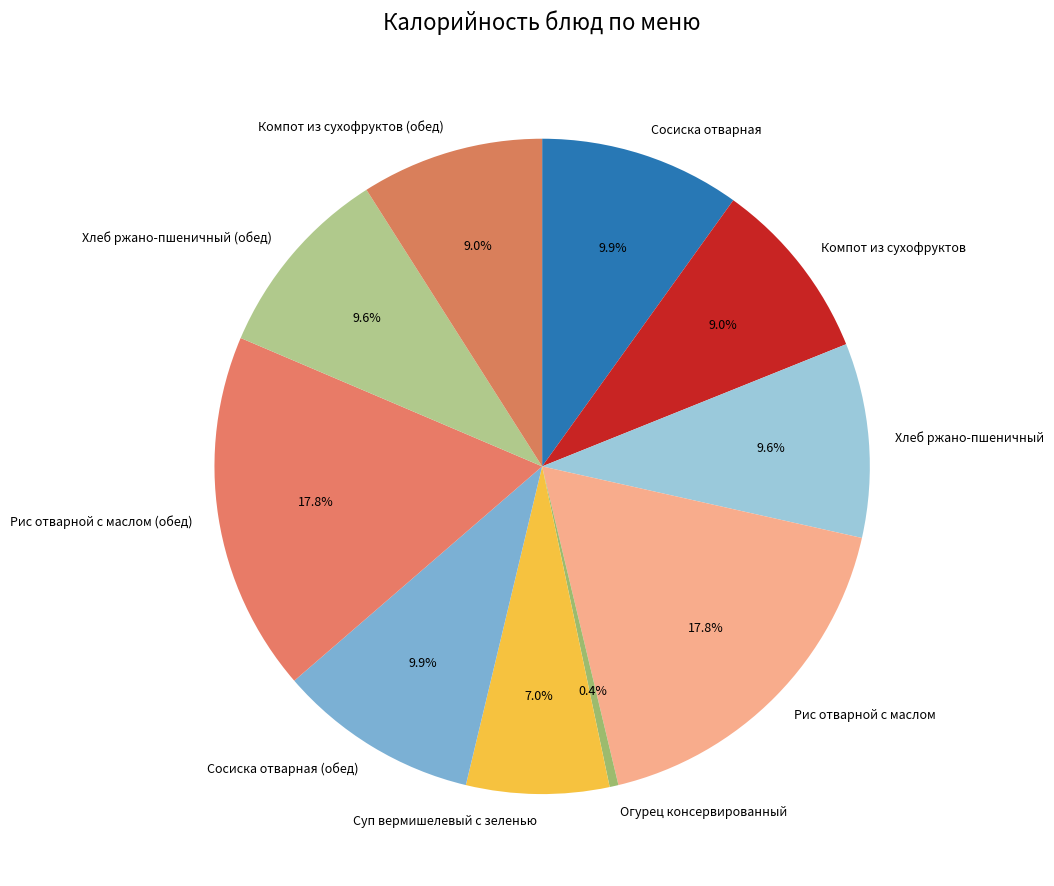

Which slice is the smallest?

Огурец консервированный